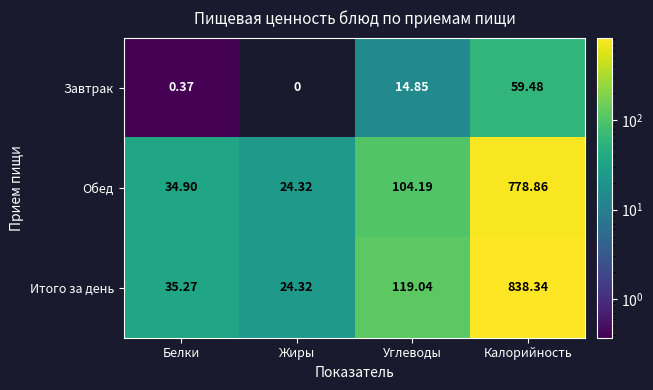

At how many categories does at least one series exceed 194?

1